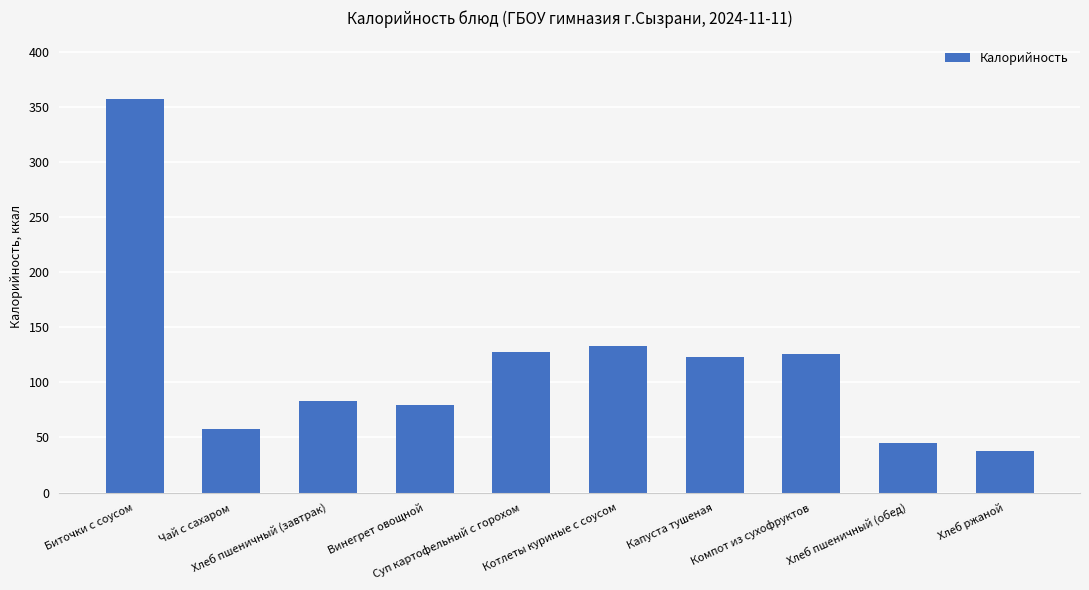

What is the change in value from Чай с сахаром to Компот из сухофруктов?

+68.8